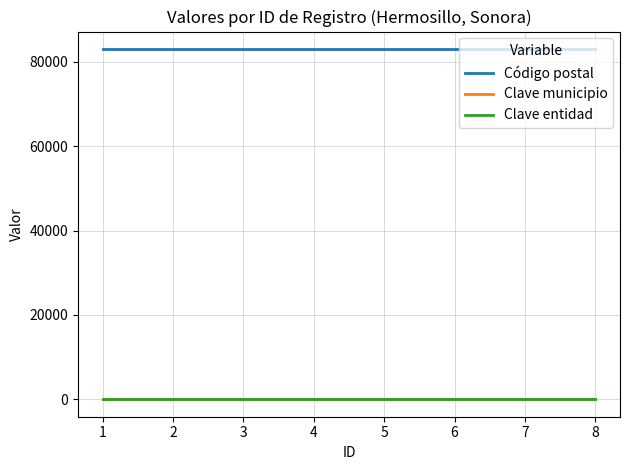

How many lines are shown in the chart?

3